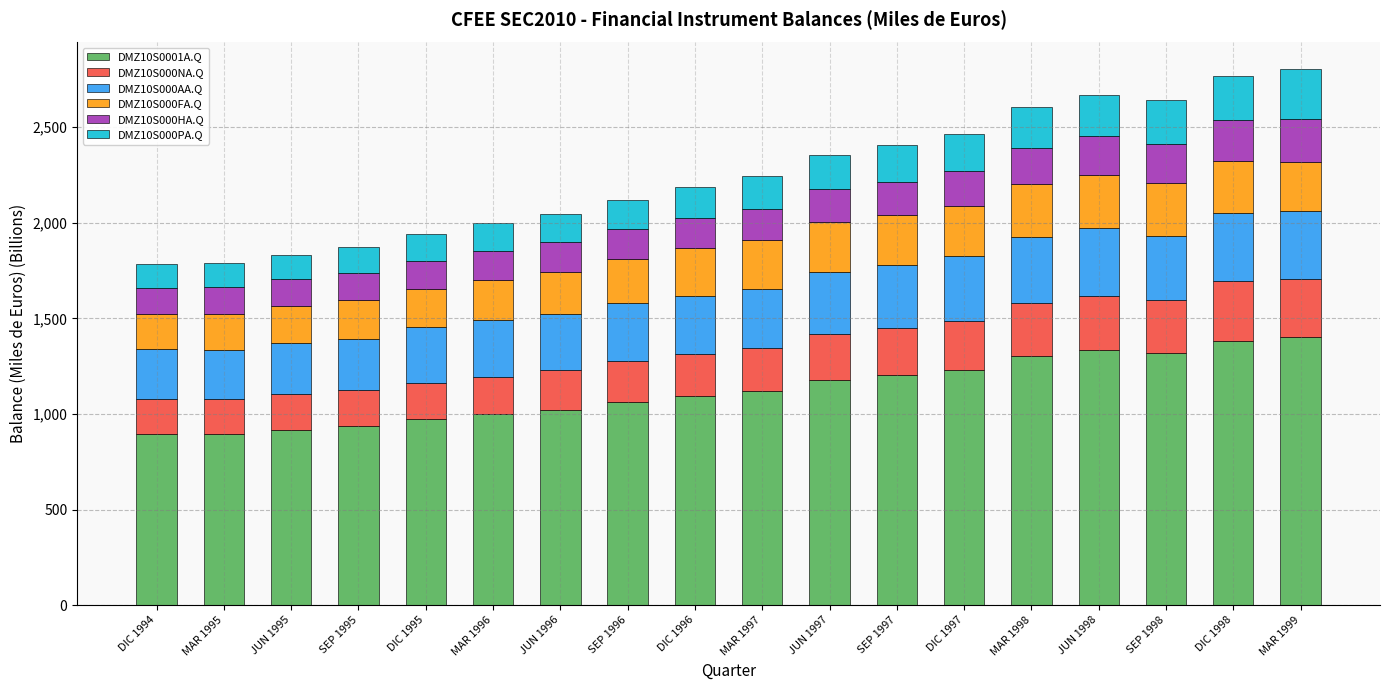

Are the bars grouped side by side (vs. stacked)?

No